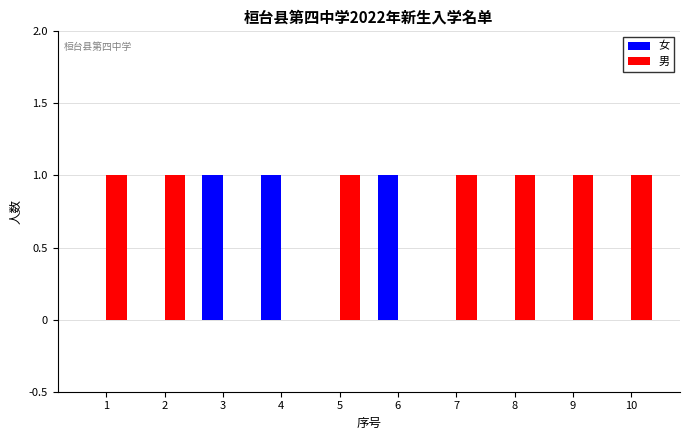

Which series has the largest total across all categories?

男